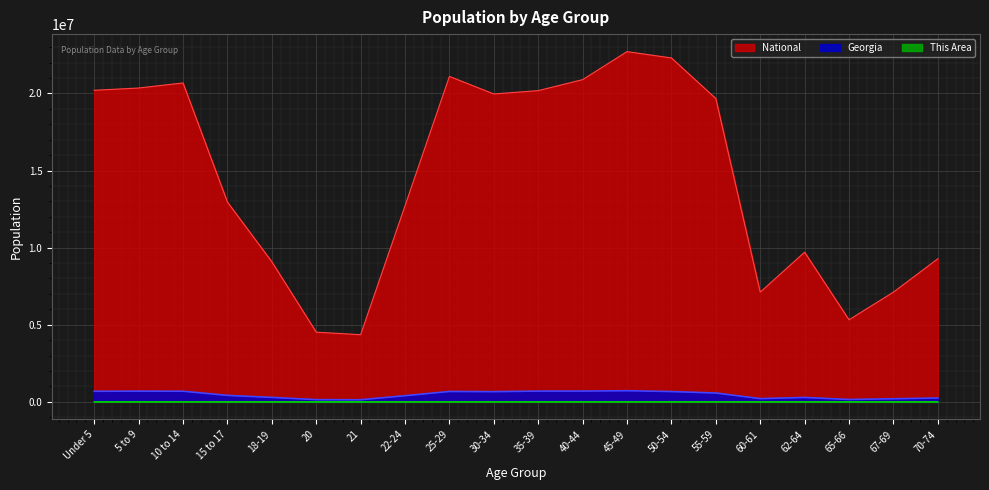

Which series has the widest spread of values?

National